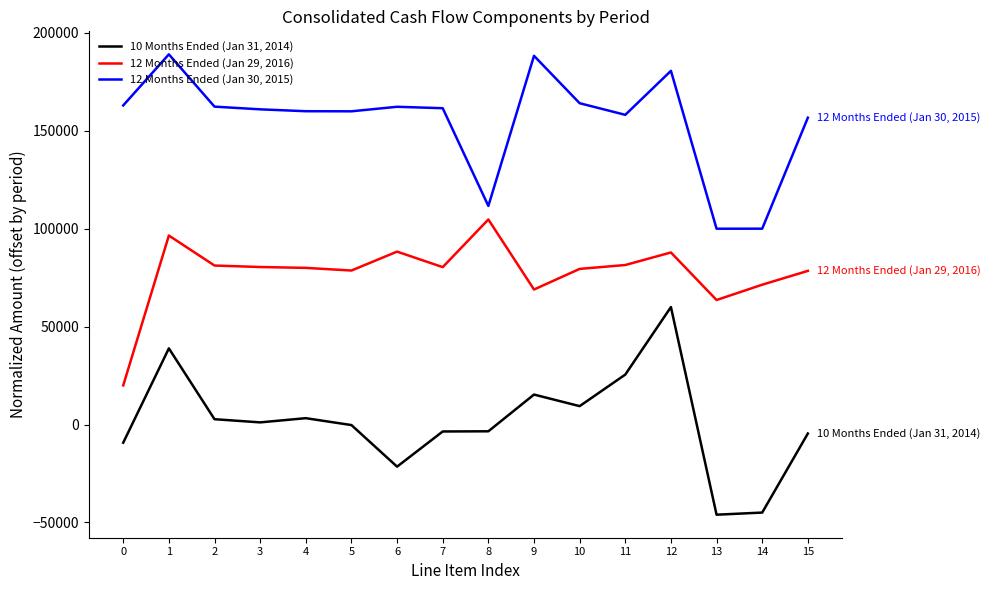

How many categories are shown in the chart?

16